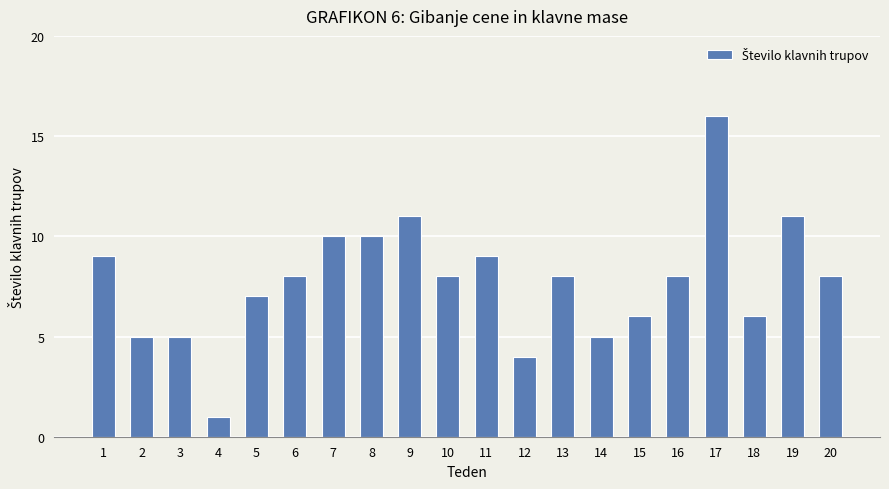

True or false: the data shows 0 at 4.

False